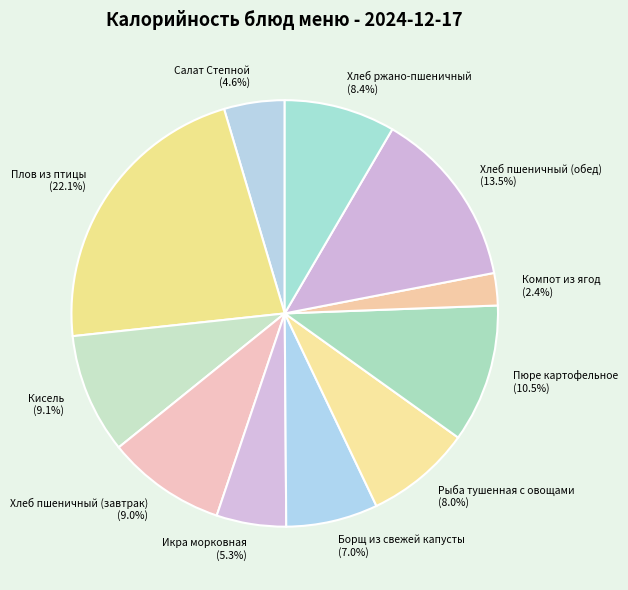

What is the ratio of the value at Хлеб пшеничный (обед) to the value at Рыба тушенная с овощами?

1.7